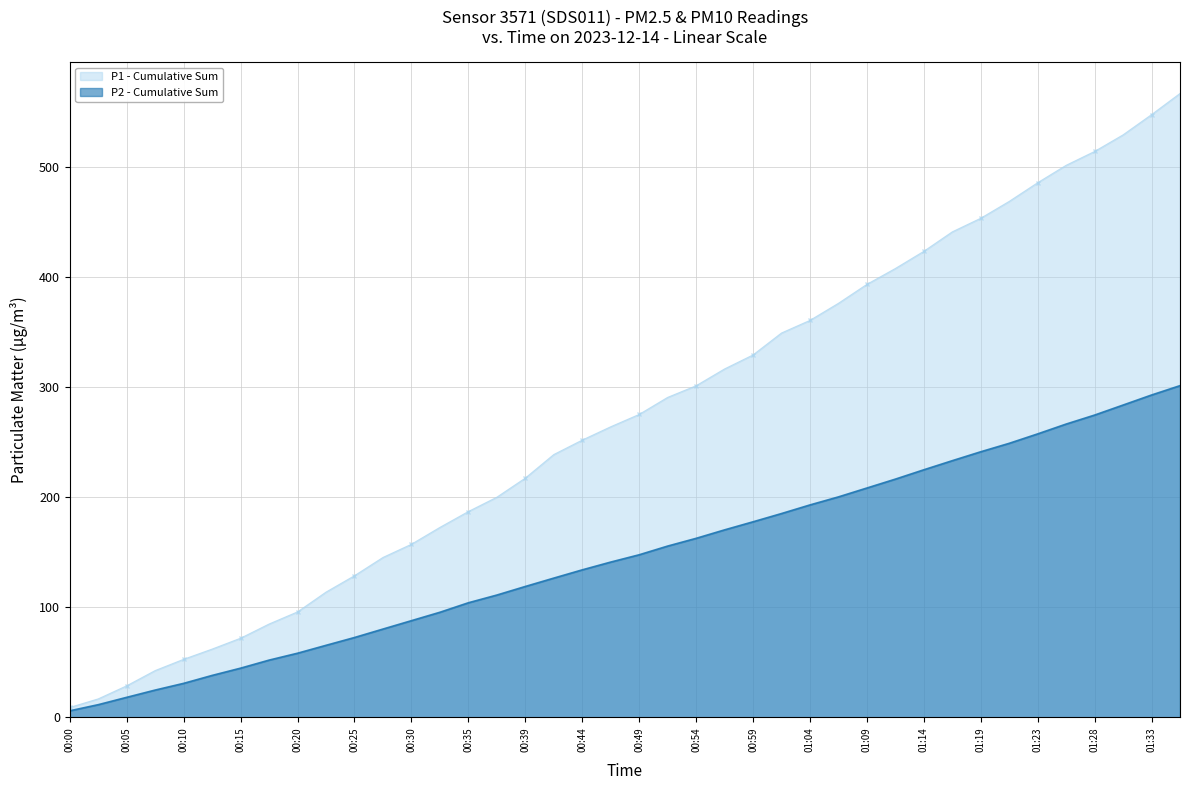

List the series in order of their peak value, lowest first.

P2 - Cumulative Sum, P1 - Cumulative Sum